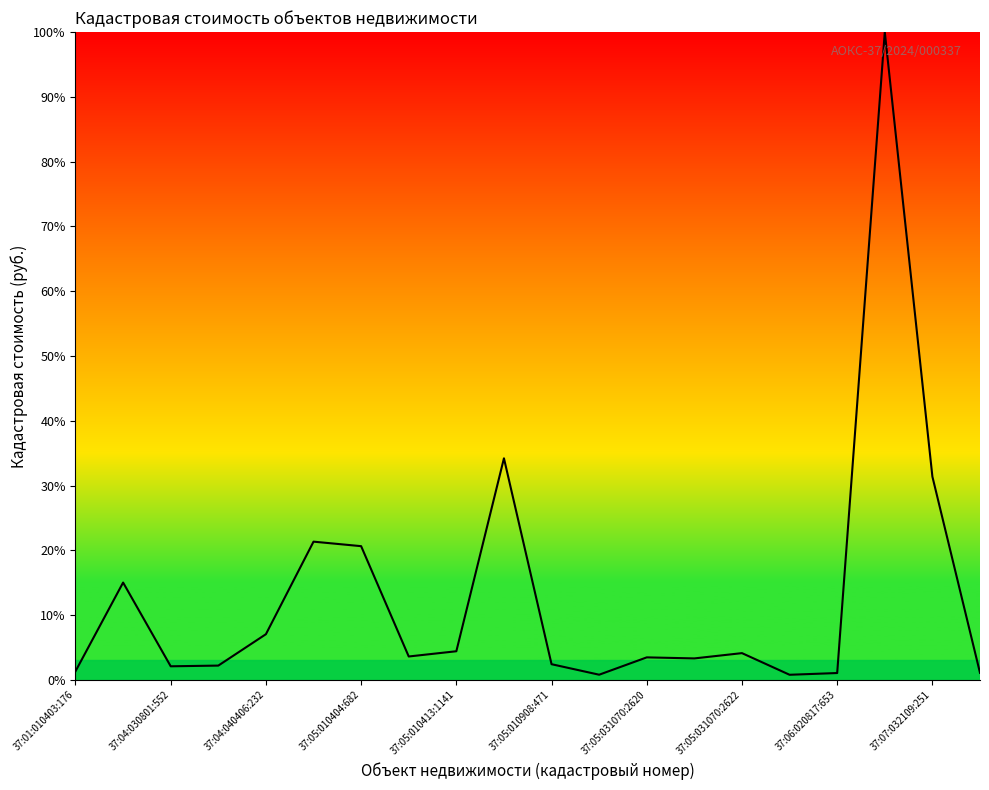

What is the difference between the maximum and minimum values?

99.2